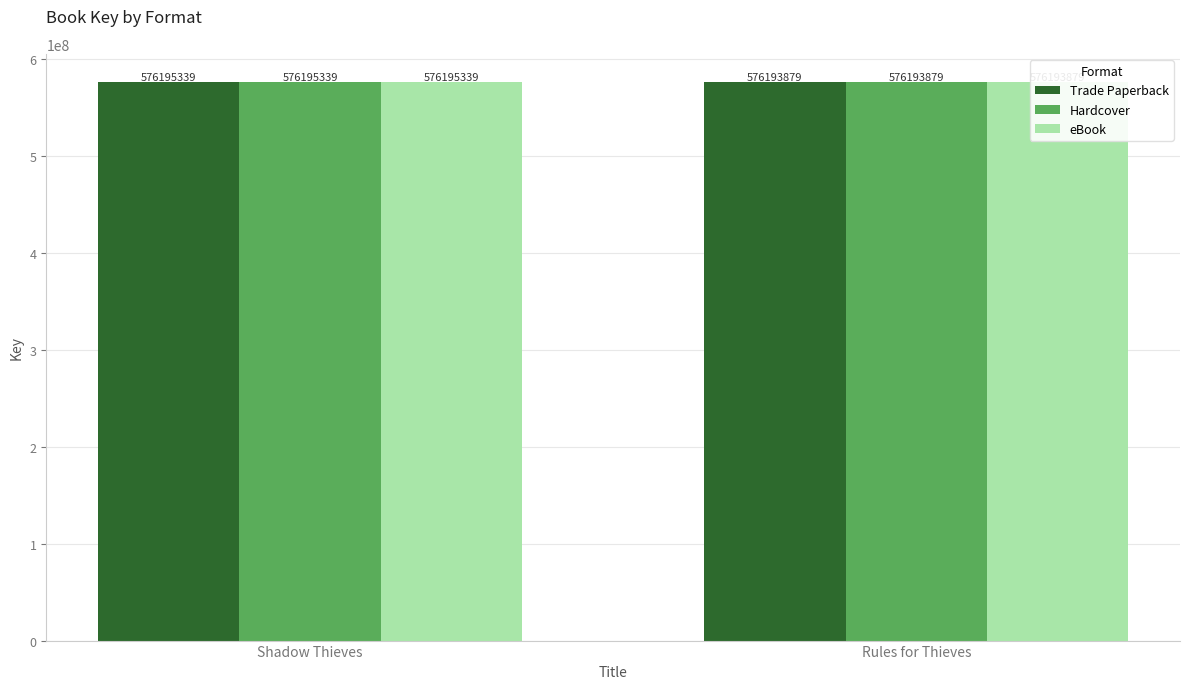

What is the label of the 1st bar from the right?

Rules for Thieves